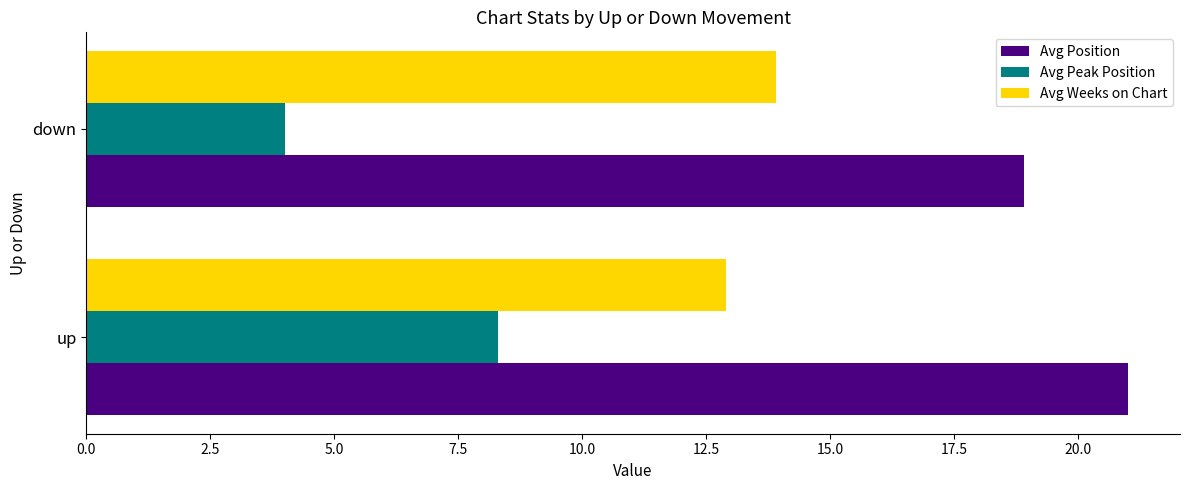

Where is Avg Peak Position nearest to the value 6?

down